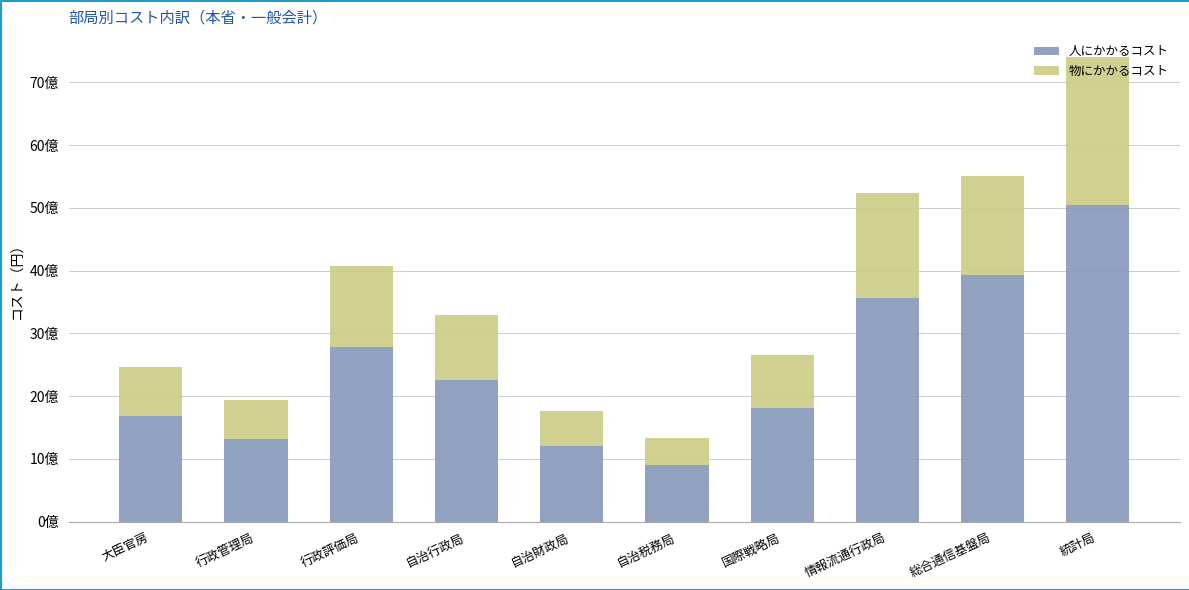

Are the bars grouped side by side (vs. stacked)?

No